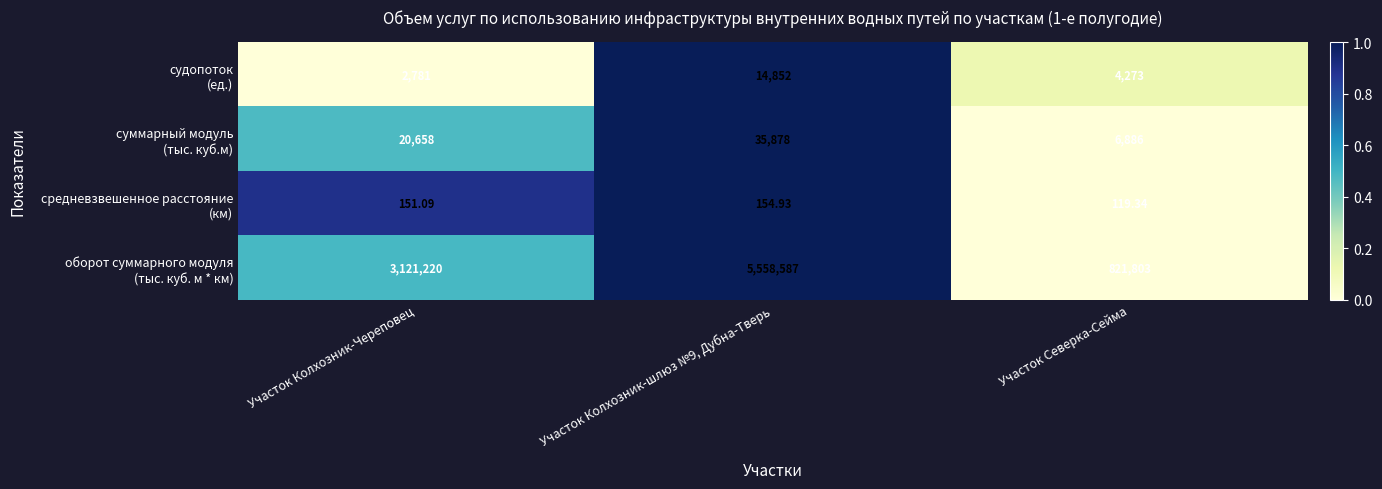

At which category does the chart reach its minimum across all series?

Участок Северка-Сейма